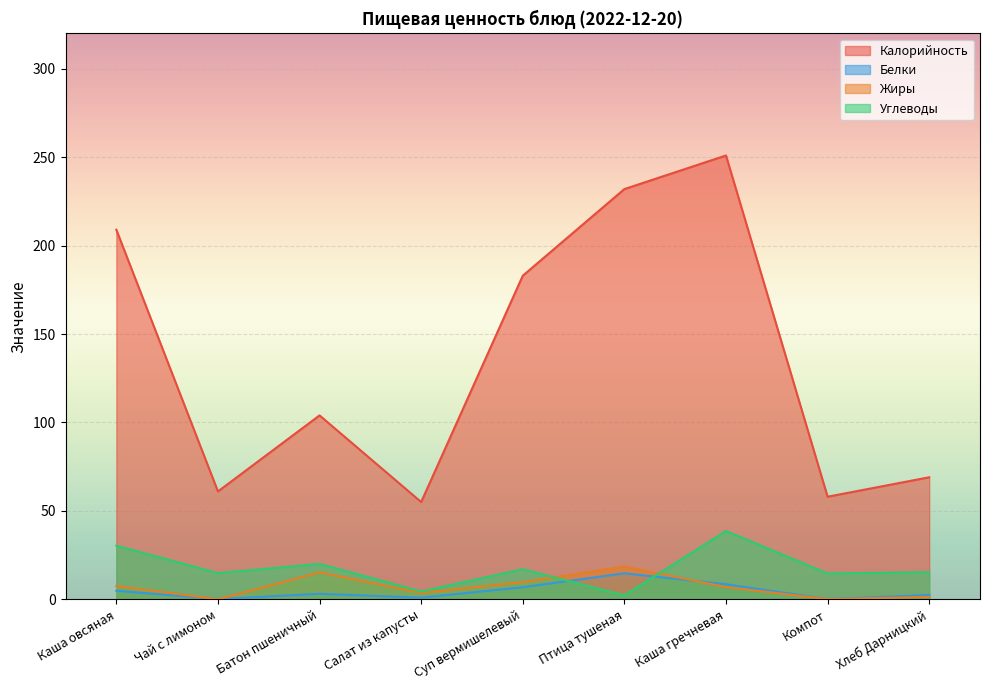

What is the label of the 7th point from the left?

Каша гречневая